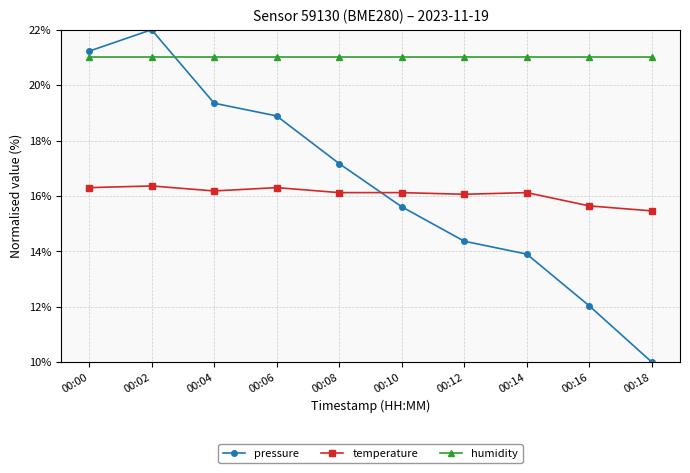

Which series has the largest total across all categories?

humidity